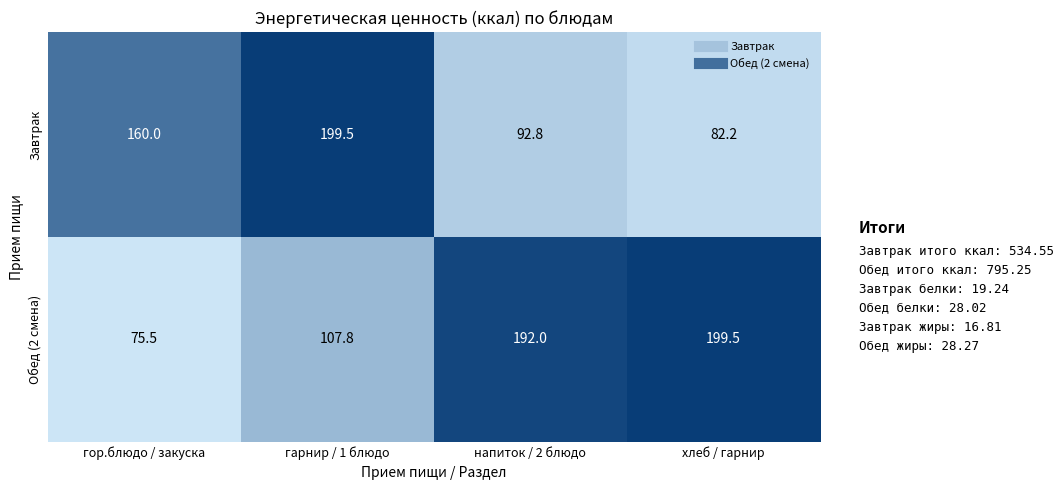

Reading left to right, what are all the values shown in this chart?

Завтрак: 160.0	199.5	92.8	82.2
Обед (2 смена): 75.5	107.8	192.0	199.5